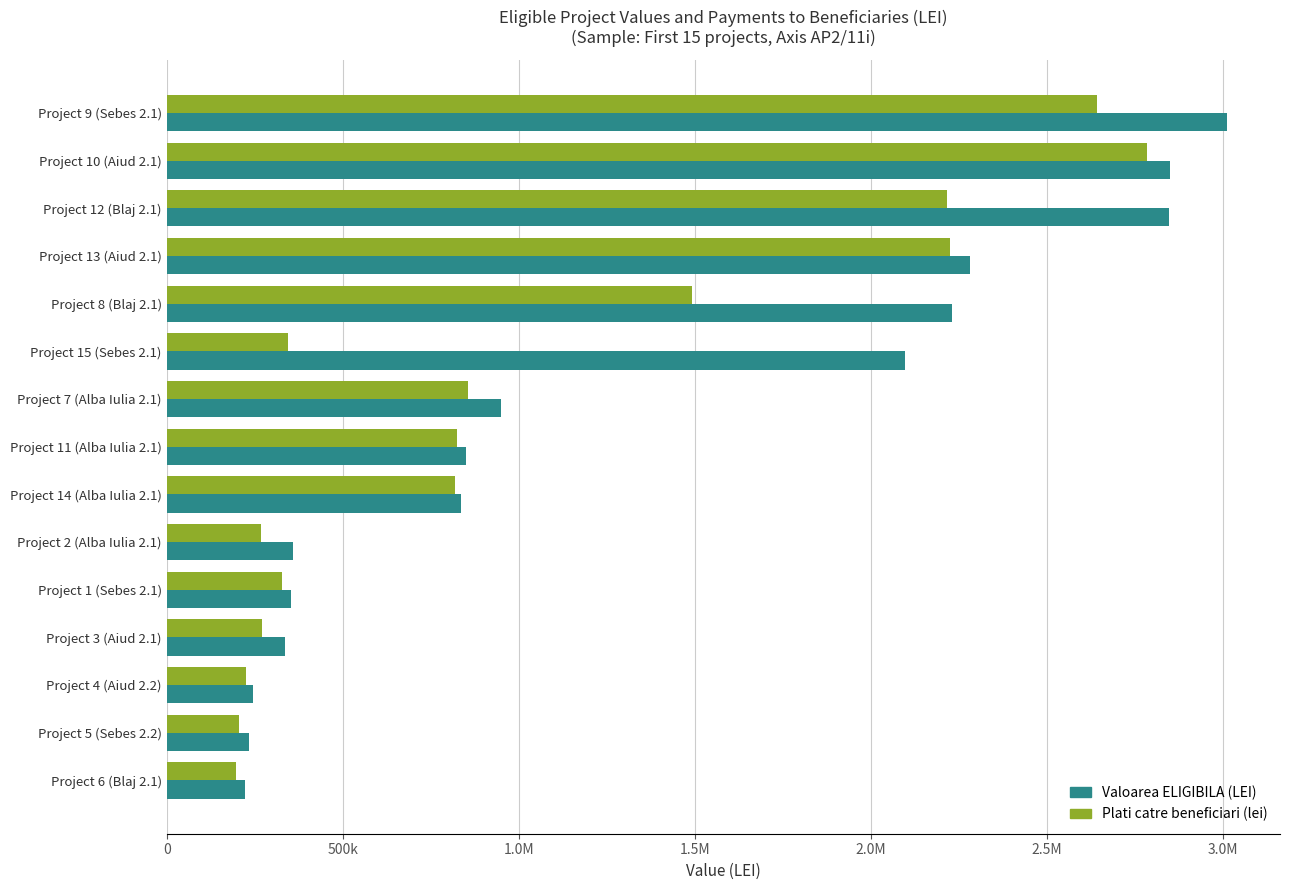

What is the minimum value shown in the chart?

197238.9